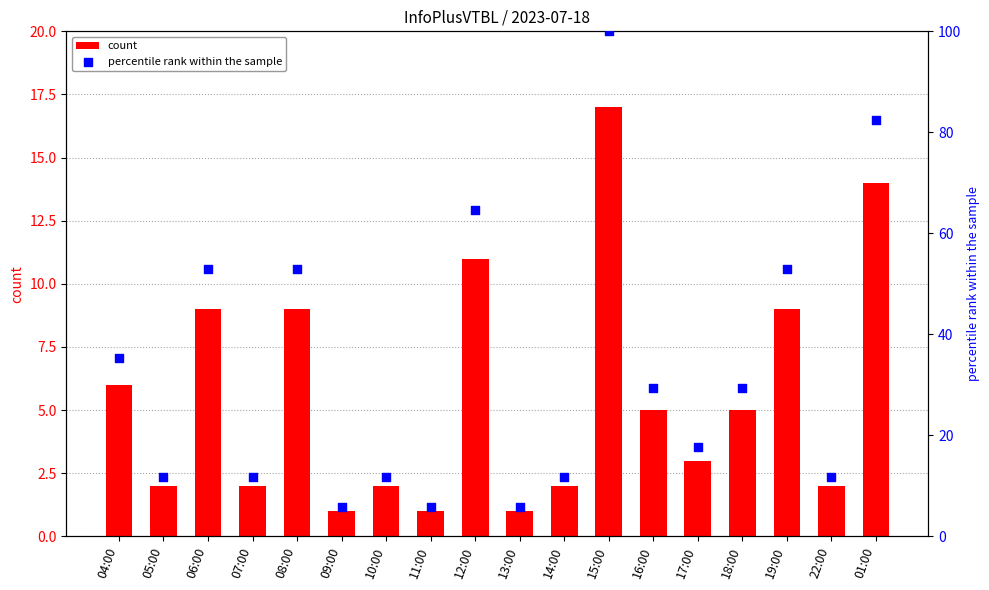

What is the total value across all series at 11:00?

6.9